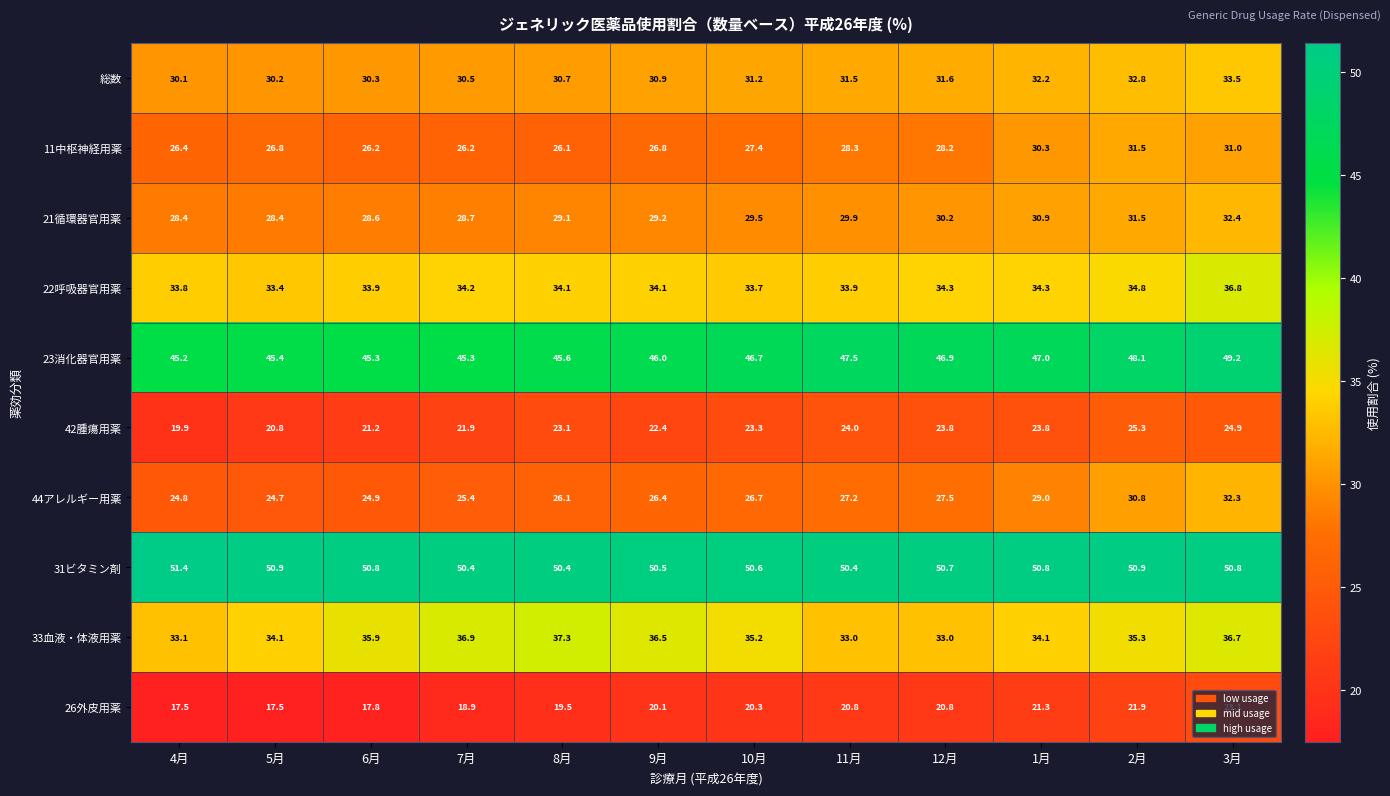

At which label is 33血液・体液用薬 closest to 35?

10月